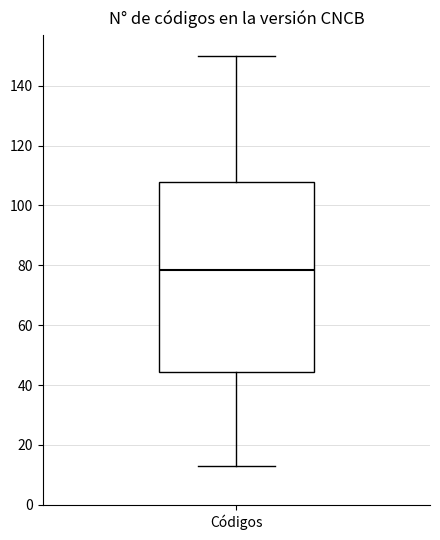

Read this box plot against the y-axis: the position of the median line, the range covered by the box, and the ends of both whiskers. The values are not printed on the chart, so give them approximately, as read against the axis.

median 78, box 44 to 108, whiskers 14 to 150